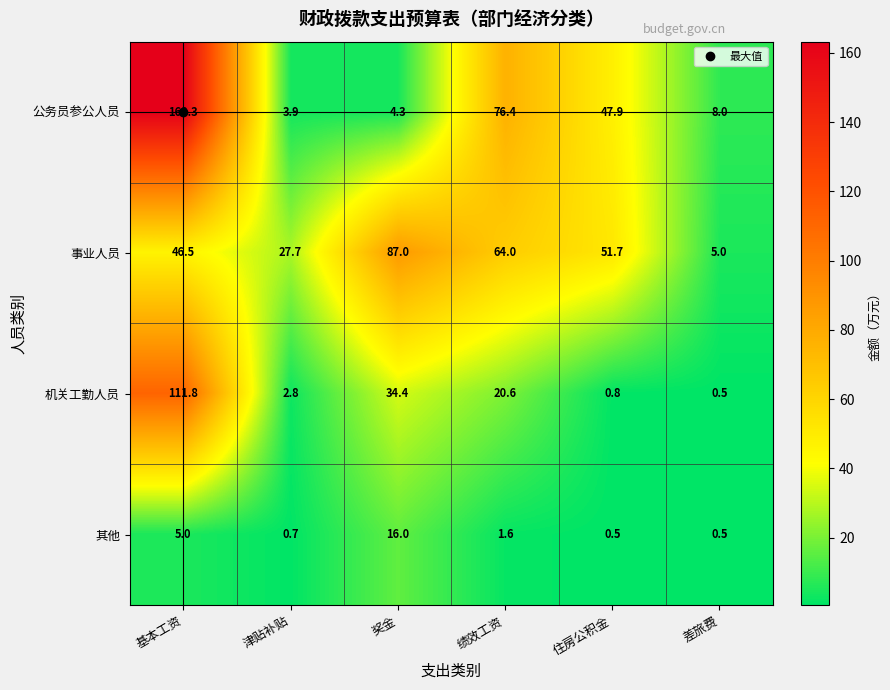

List the labels in order of 机关工勤人员 value, largest first.

基本工资, 奖金, 绩效工资, 津贴补贴, 住房公积金, 差旅费